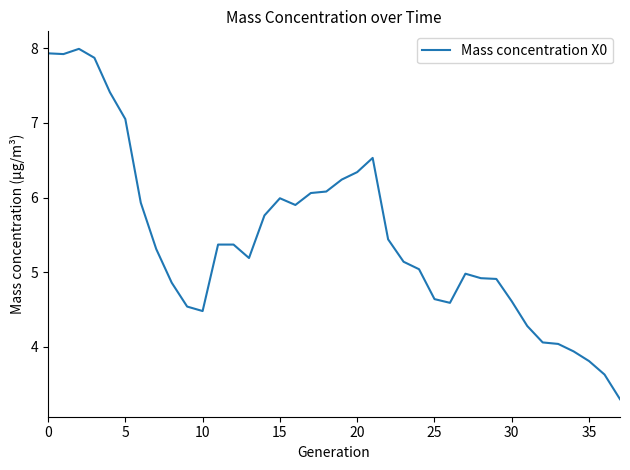

What is the difference between the maximum and minimum values?

4.7